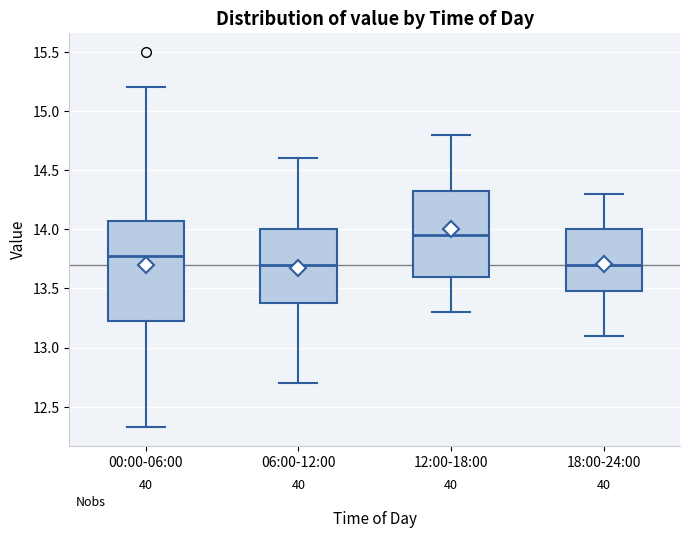

Reading left to right, read every box against the y-axis: the position of its median line, the range the box covers, and the ends of its whiskers. The values are not printed on the chart, so give them approximately, as read against the axis.

00:00-06:00: median 13.75, box 13.20 to 14.05, whiskers 12.35 to 15.20
06:00-12:00: median 13.70, box 13.40 to 14.00, whiskers 12.70 to 14.60
12:00-18:00: median 13.95, box 13.60 to 14.35, whiskers 13.30 to 14.80
18:00-24:00: median 13.70, box 13.50 to 14.00, whiskers 13.10 to 14.30